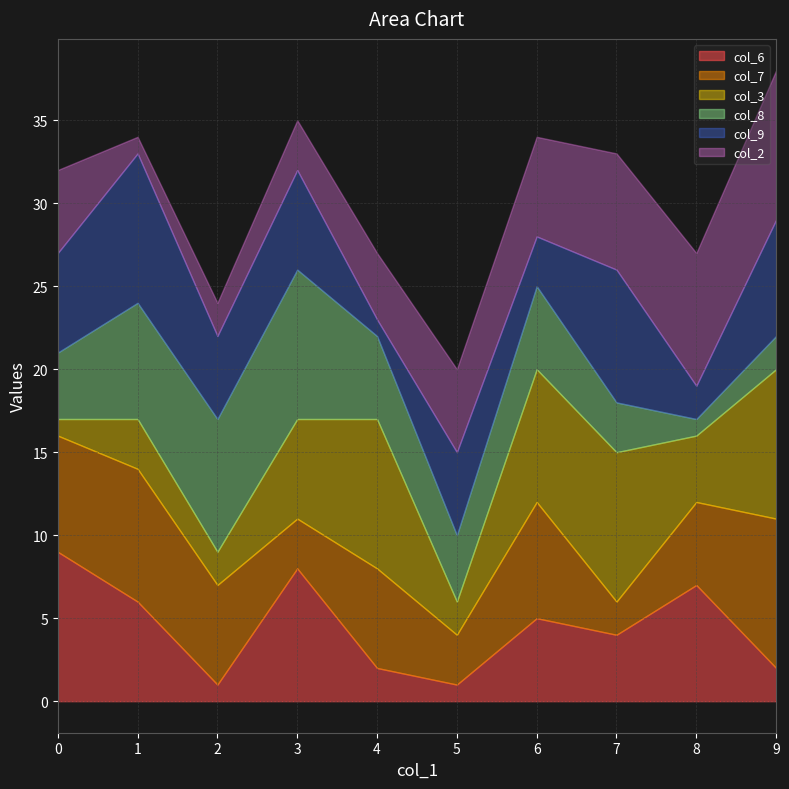

Reading left to right, extract all data points from this chart.

col_6: 4=2	1=6	5=1	6=5	7=4	2=1	9=2	8=7	3=8	0=9
col_7: 4=6	1=8	5=3	6=7	7=2	2=6	9=9	8=5	3=3	0=7
col_3: 4=9	1=3	5=2	6=8	7=9	2=2	9=9	8=4	3=6	0=1
col_8: 4=5	1=7	5=4	6=5	7=3	2=8	9=2	8=1	3=9	0=4
col_9: 4=1	1=9	5=5	6=3	7=8	2=5	9=7	8=2	3=6	0=6
col_2: 4=4	1=1	5=5	6=6	7=7	2=2	9=9	8=8	3=3	0=5